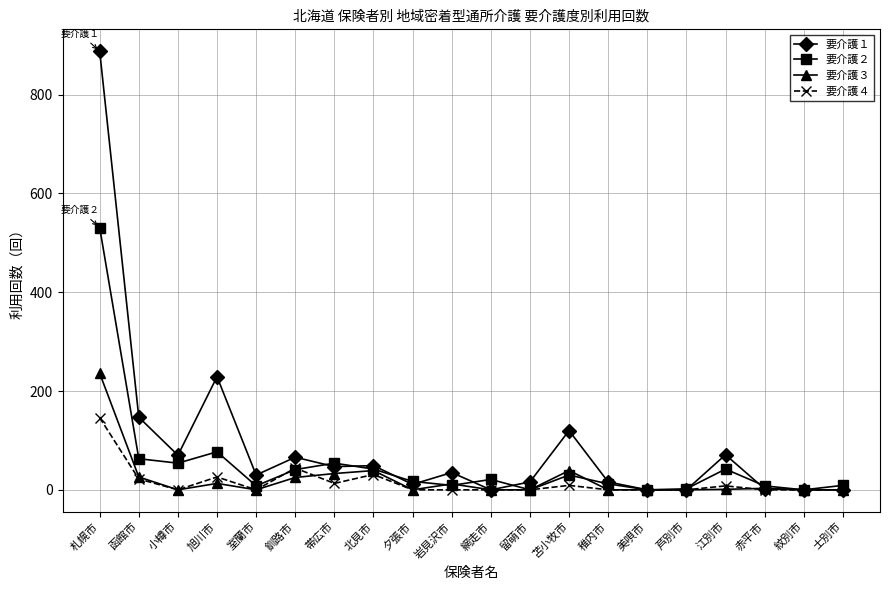

At which label does 要介護１ reach its peak?

札幌市